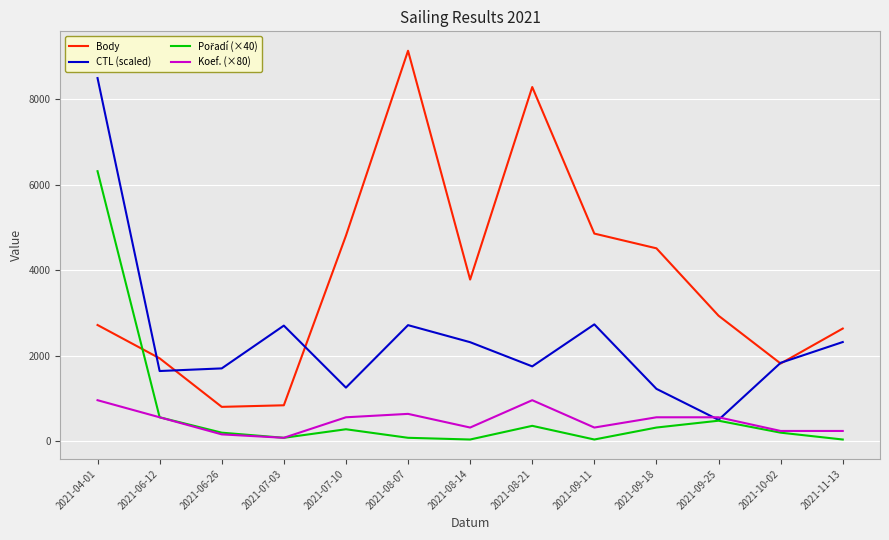

How many categories are shown in the chart?

13